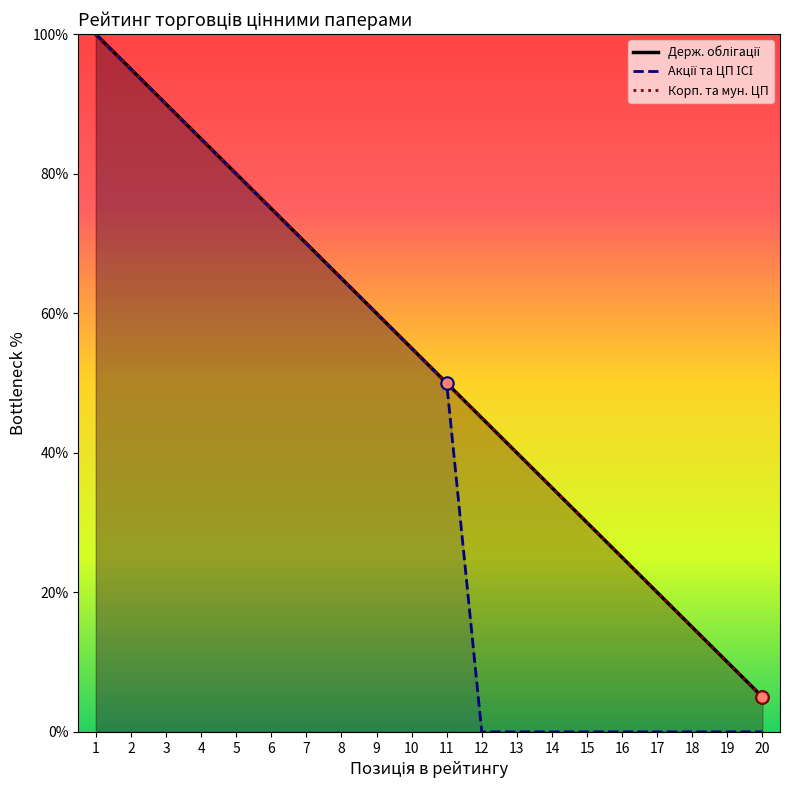

Which series contains the highest Y value?

Держ. облігації